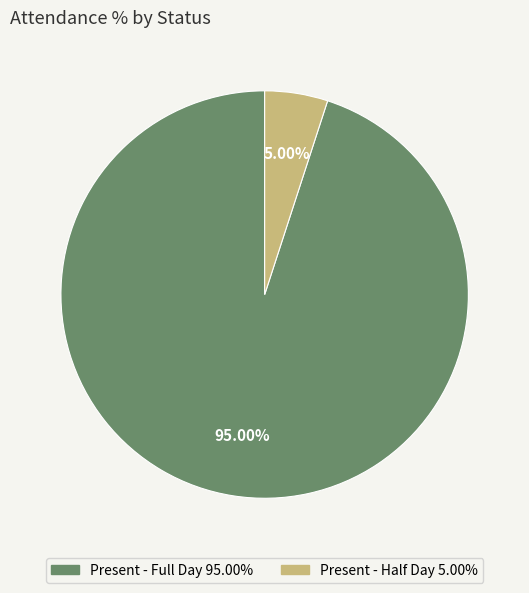

How many slices are in this pie chart?

2